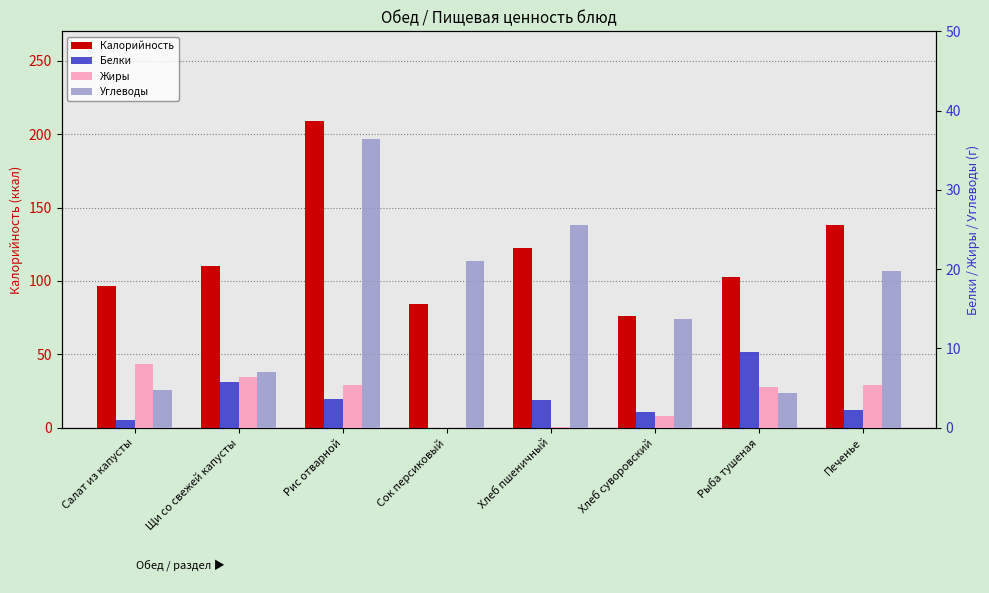

Between Щи со свежей капусты and Рыба тушеная, which series saw the biggest shift?

Калорийность